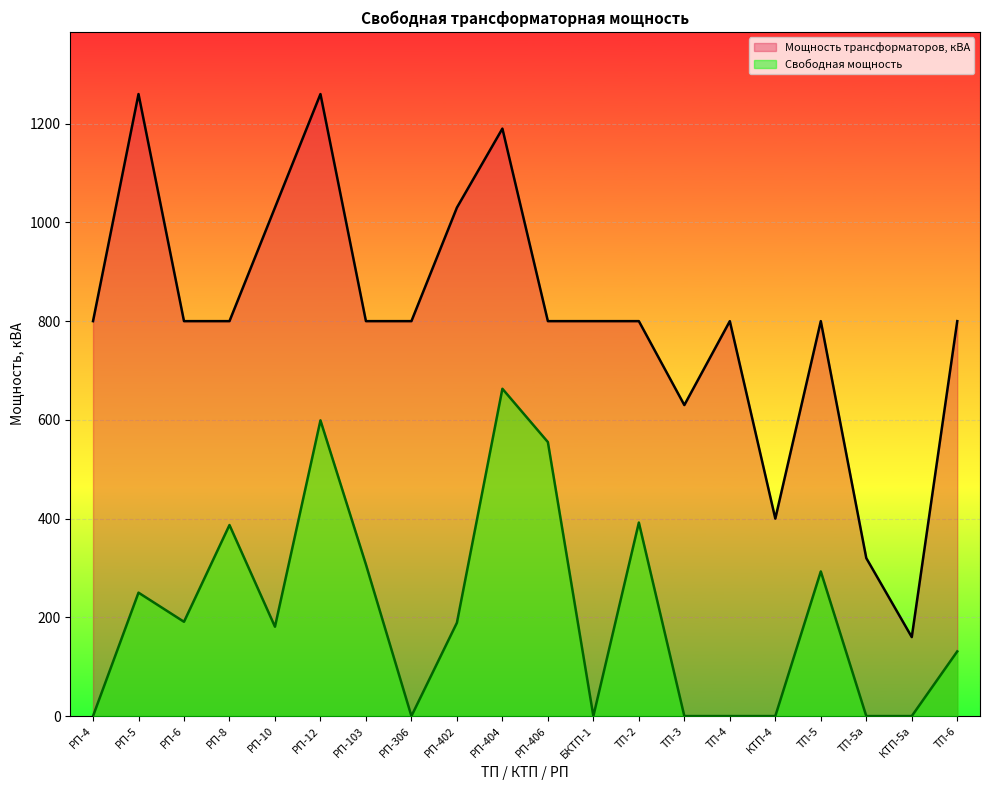

What position from the left is ТП-3?

14